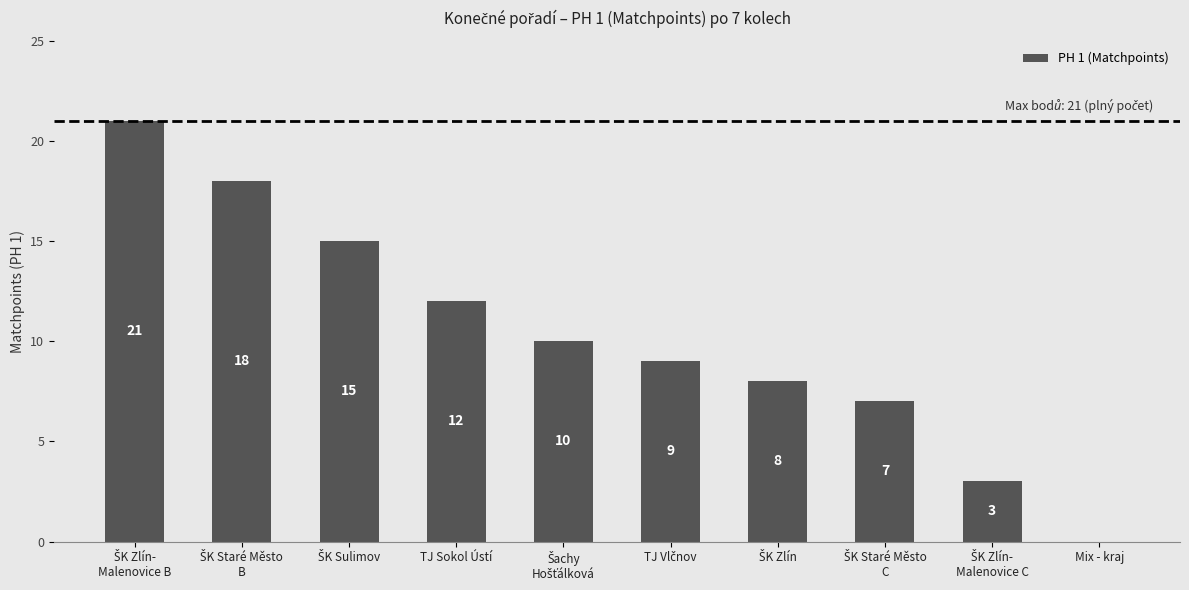

The chart shows a value of -13 at Mix - kraj. True or false?

False